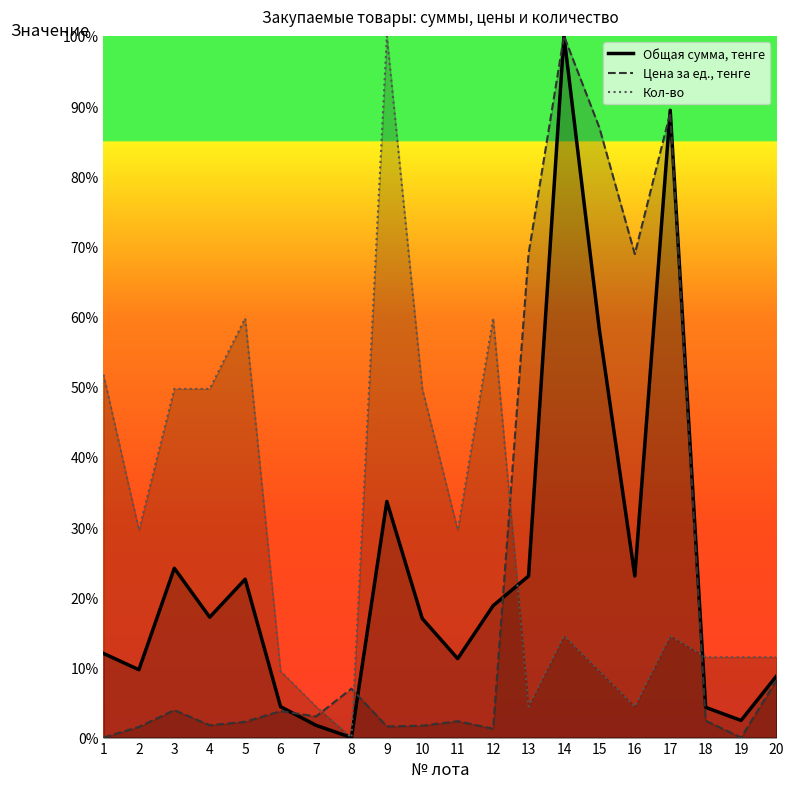

What is the difference between the Кол-во values at 8 and 10?

49.7